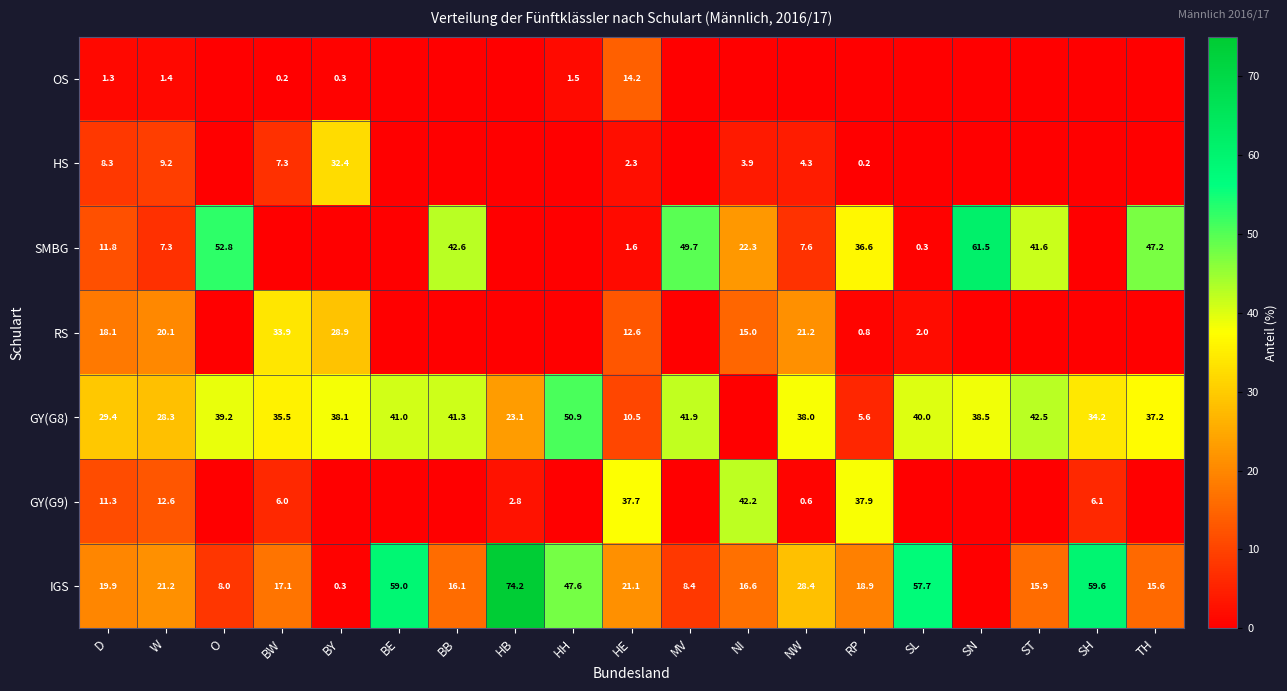

Which label corresponds to the largest value in the chart?

HB